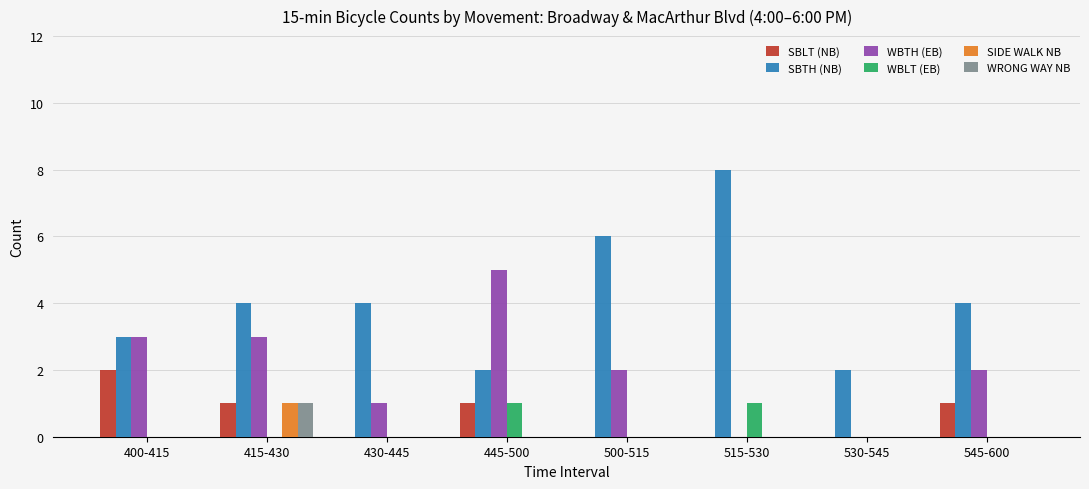

Are the bars horizontal?

No